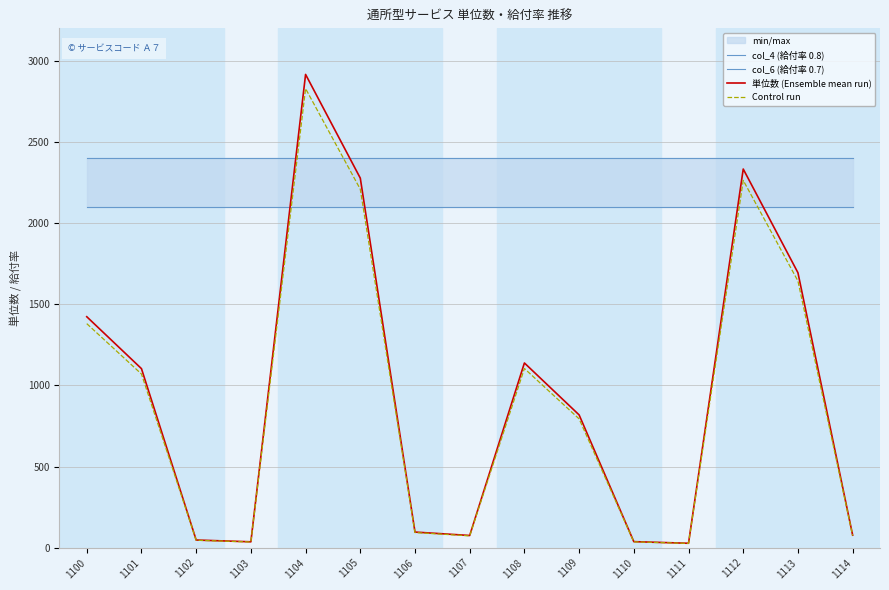

True or false: col_4 (給付率 0.8) and col_6 (給付率 0.7) intersect in this chart.

False